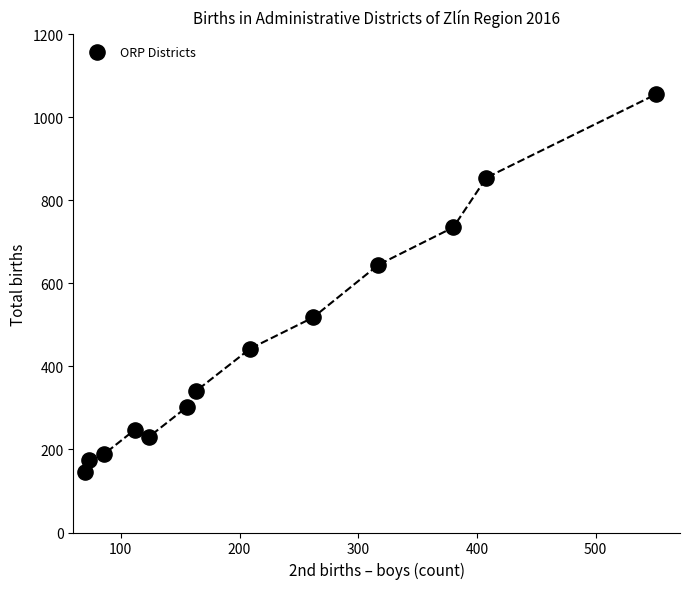

What Y value in the scatter plot is closest to 600?

645